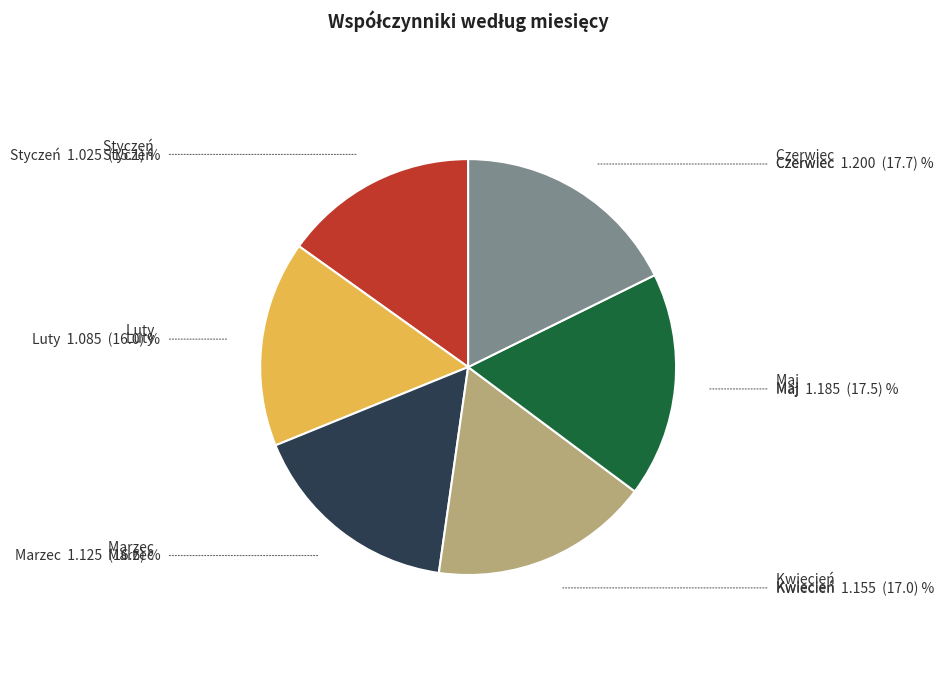

Is there a majority slice in this chart?

No